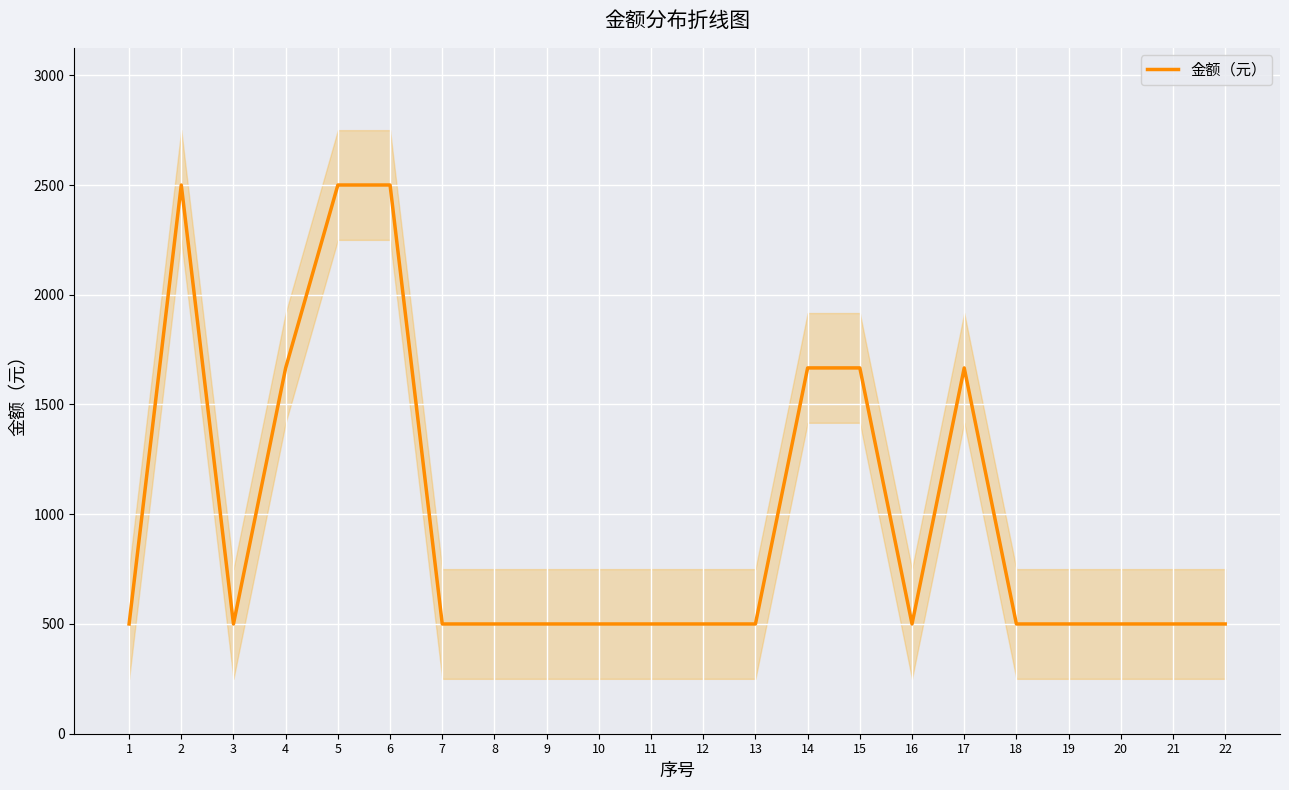

The chart shows a value of 500.0 at 16. True or false?

True